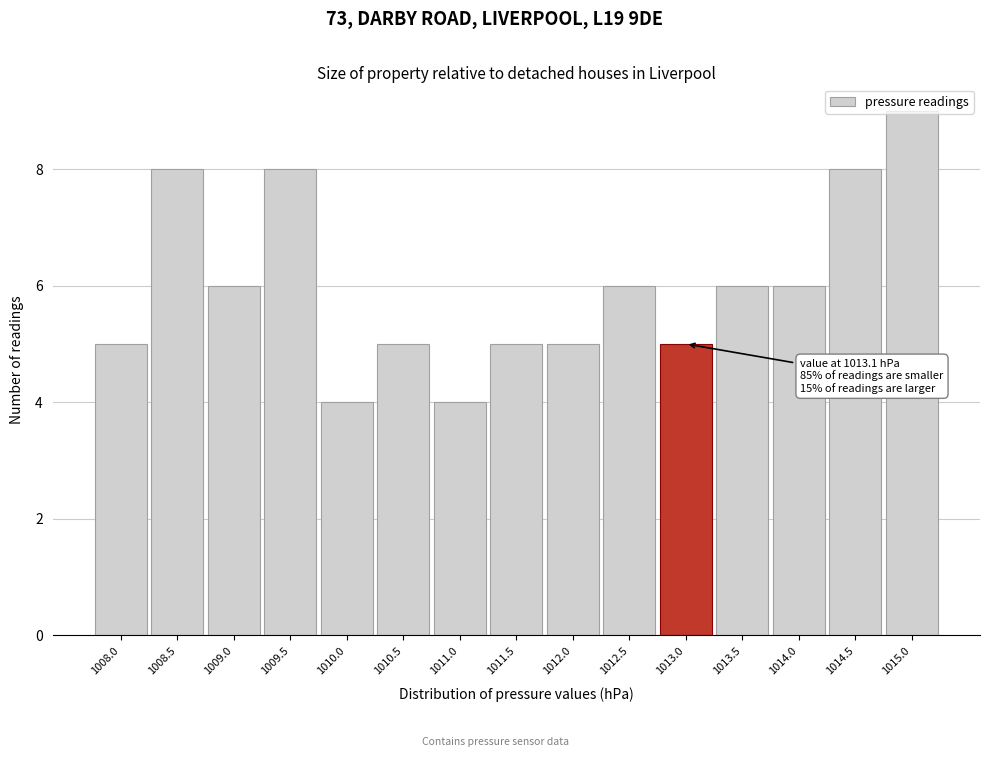

Over which range of the x-axis is the bar tallest?

1014.70 to 1015.20